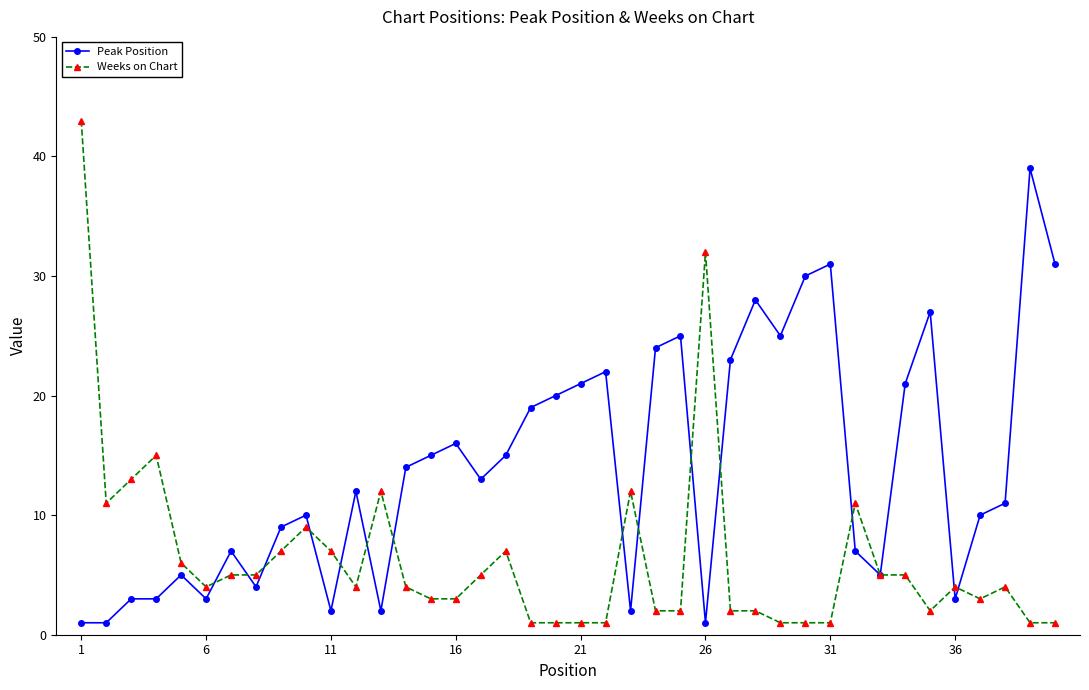

True or false: Peak Position has more than 1 interior local peaks.

True